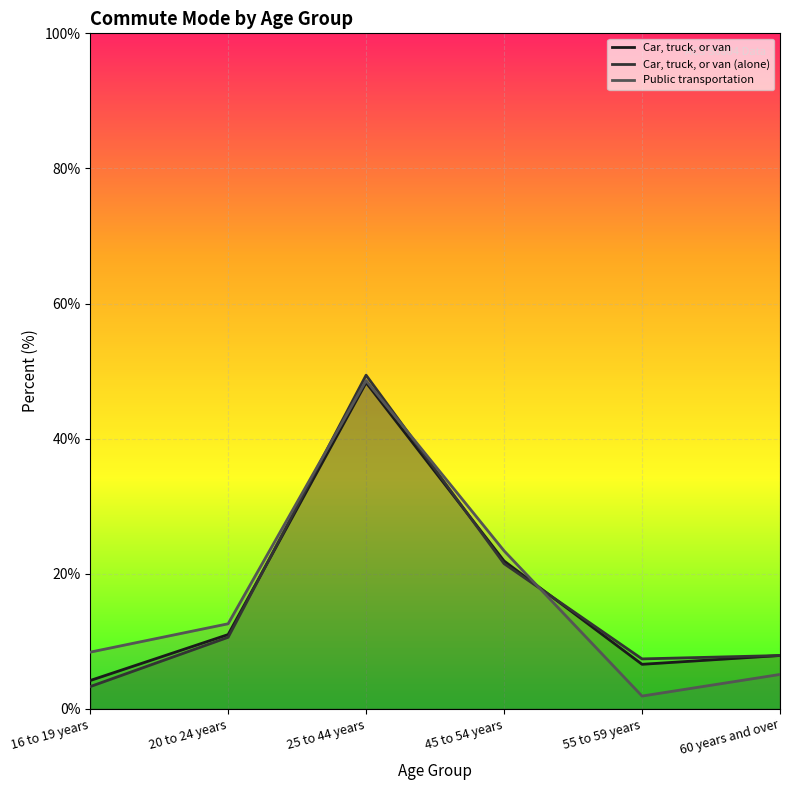

What is the label of the 6th point from the left?

60 years and over